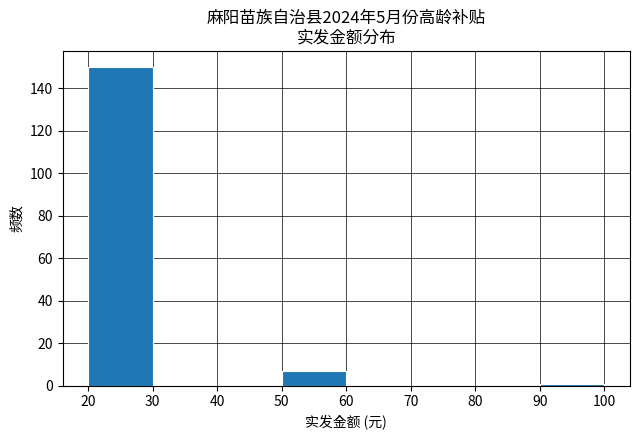

Reading left to right, list every bar in this chart as the range it spans on the x-axis followed by its height. The values are not printed on the chart, so give them approximately, as read against the axis.

20 to 30: 150
30 to 40: 0
40 to 50: 0
50 to 60: 8
60 to 70: 0
70 to 80: 0
80 to 90: 0
90 to 100: under 2